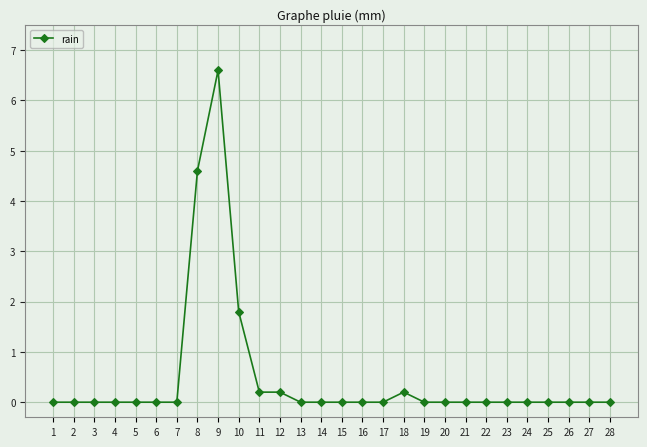

Reading left to right, transcribe all the data shown in this chart.

1=0.0	2=0.0	3=0.0	4=0.0	5=0.0	6=0.0	7=0.0	8=4.6	9=6.6	10=1.8	11=0.2	12=0.2	13=0.0	14=0.0	15=0.0	16=0.0	17=0.0	18=0.2	19=0.0	20=0.0	21=0.0	22=0.0	23=0.0	24=0.0	25=0.0	26=0.0	27=0.0	28=0.0